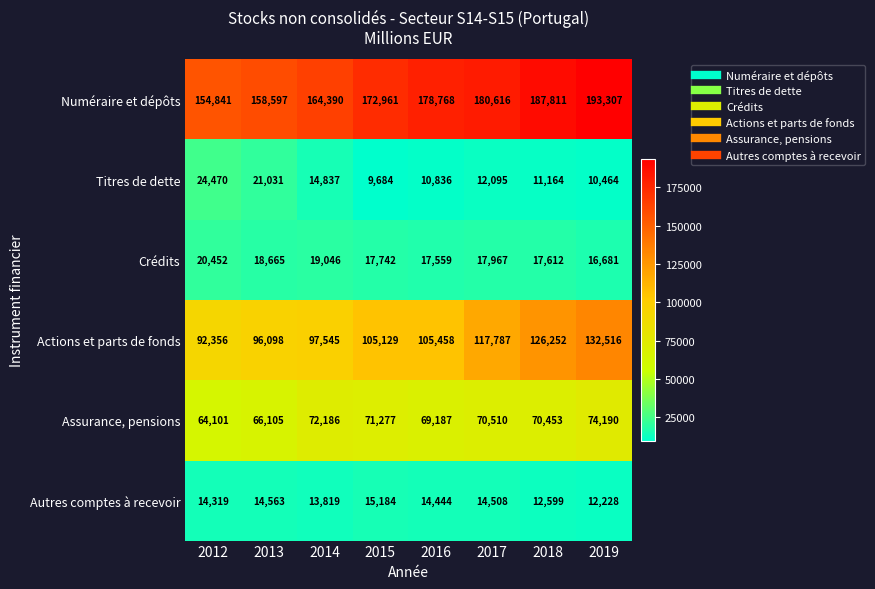

Is it true that Crédits equals 28974 at 2018?

False